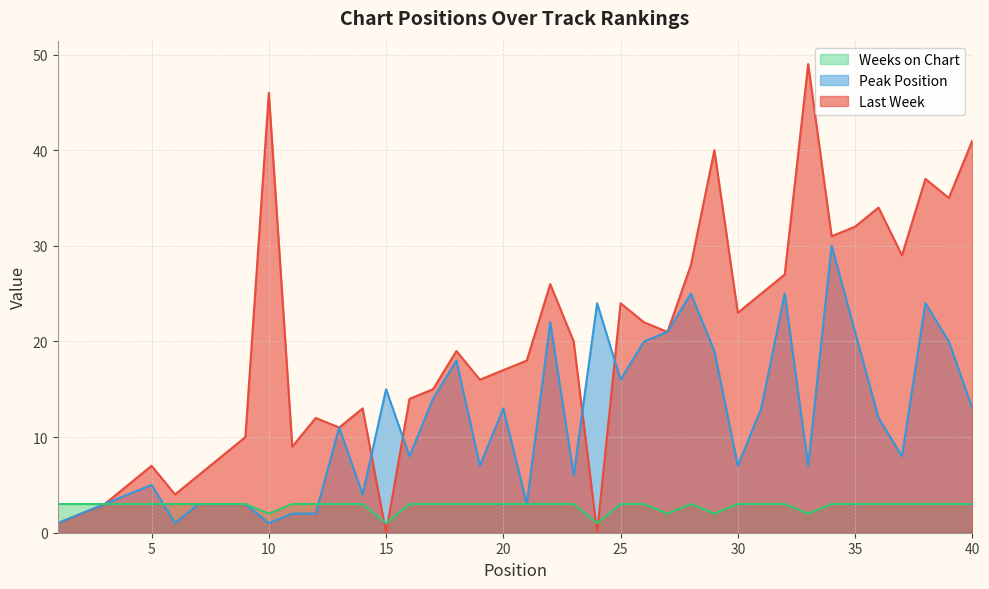

How many lines are shown in the chart?

3